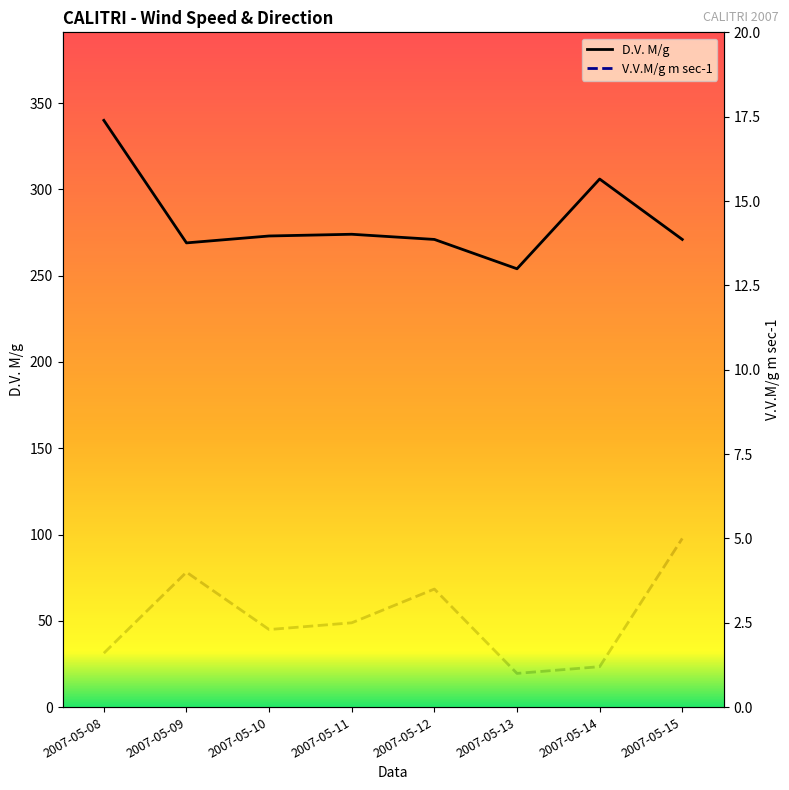

True or false: D.V. M/g and V.V.M/g m sec-1 intersect in this chart.

False